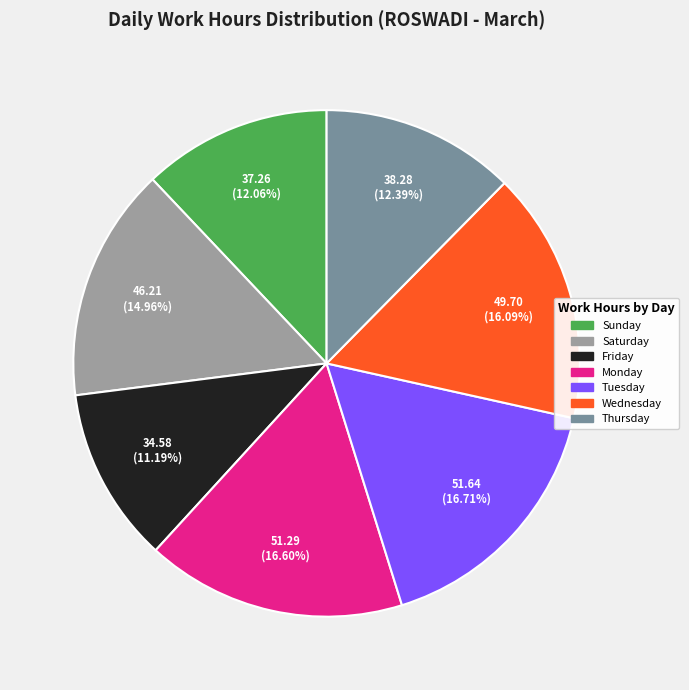

To the nearest percent, what is the difference between the largest and smallest slice percentages?

6%